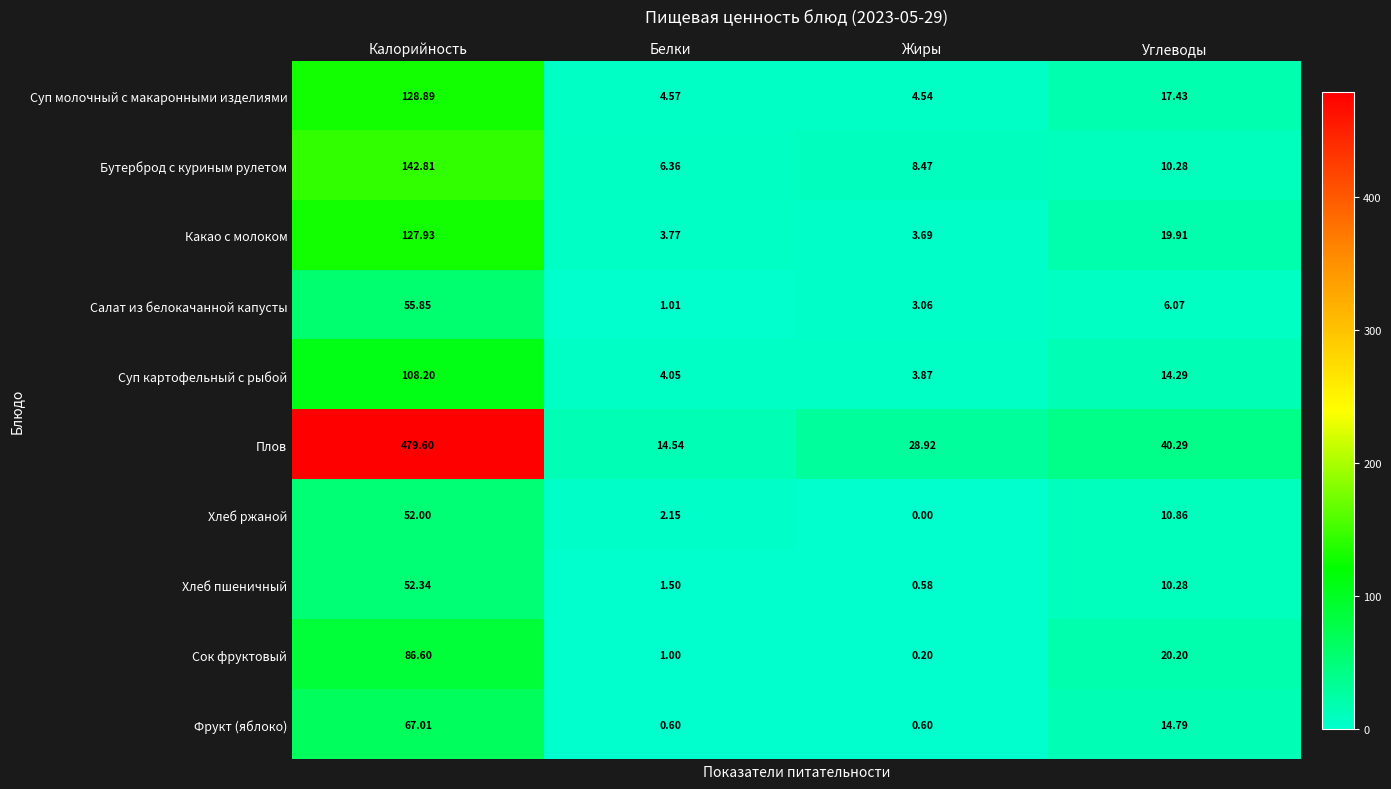

List the series in order of their peak value, highest first.

Плов, Бутерброд с куриным рулетом, Суп молочный с макаронными изделиями, Какао с молоком, Суп картофельный с рыбой, Сок фруктовый, Фрукт (яблоко), Салат из белокачанной капусты, Хлеб пшеничный, Хлеб ржаной